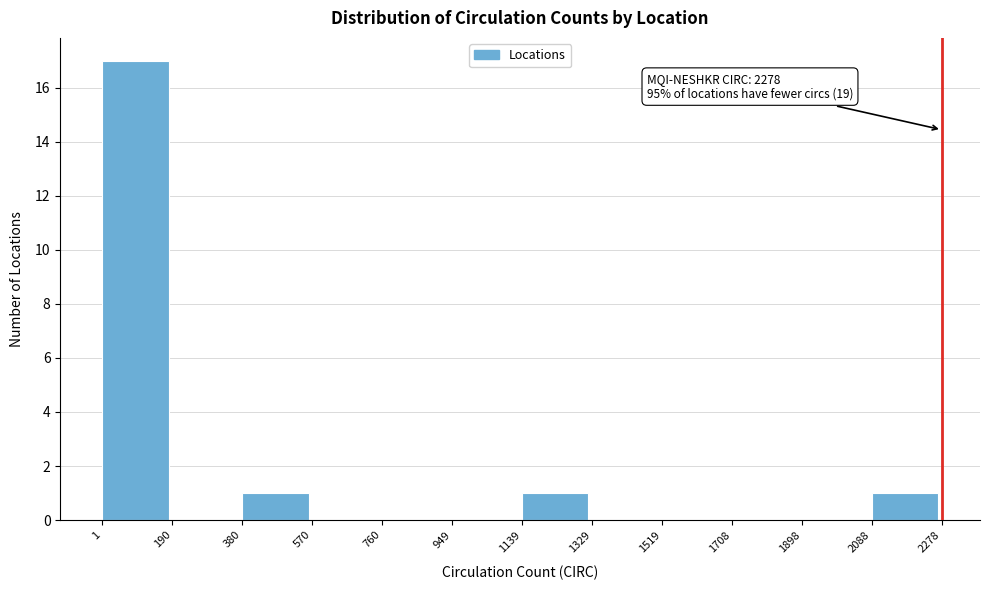

Over which range of the x-axis is the bar tallest?

1 to 190